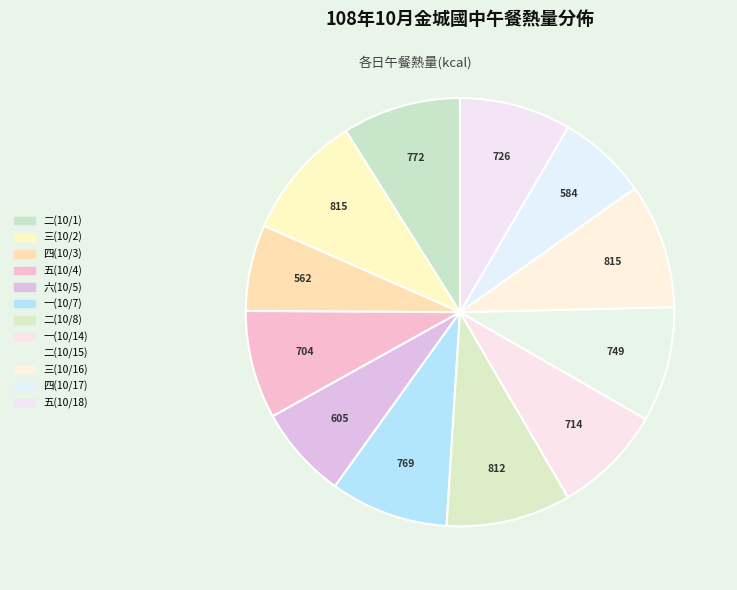

Count the number of slices in the pie.

12